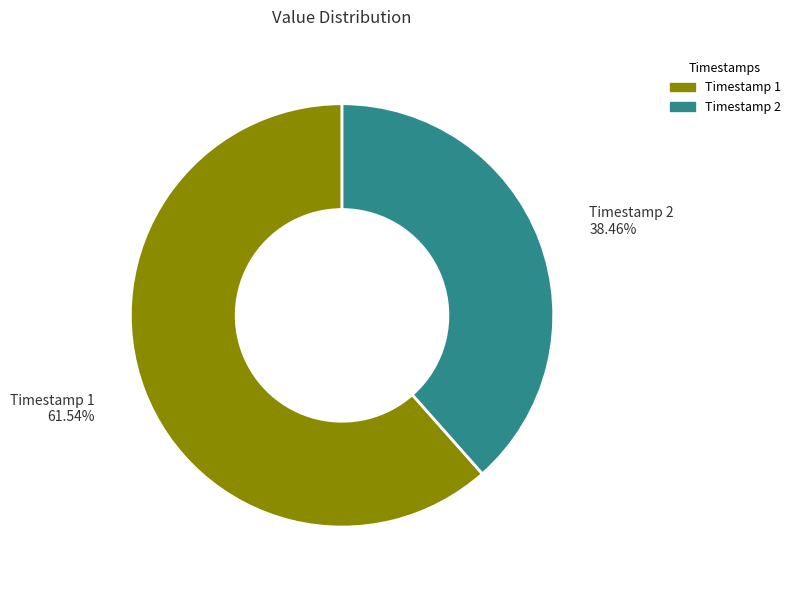

Count the number of slices in the pie.

2